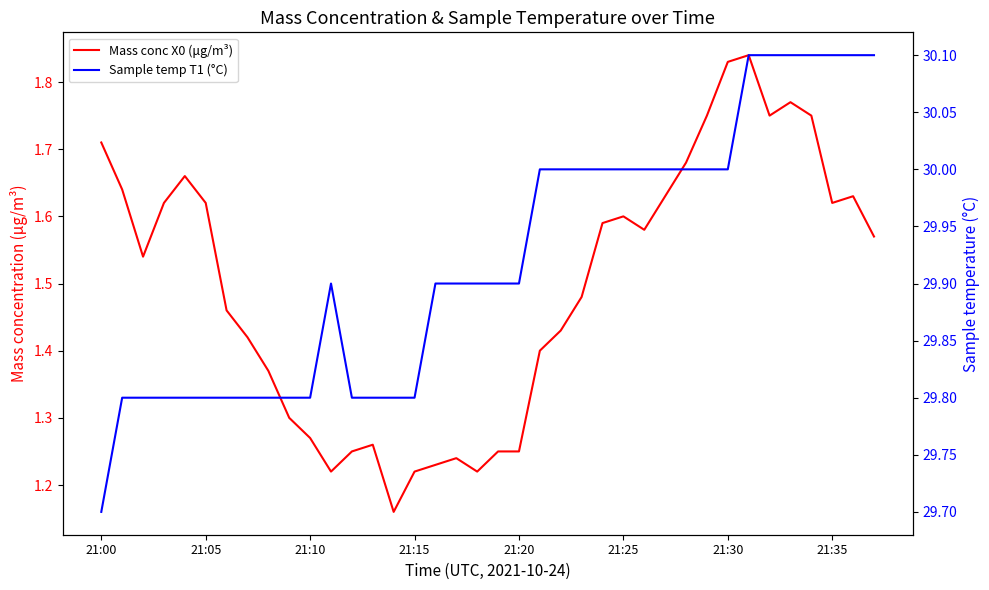

In Mass conc X0 (μg/m³), how many points are higher than both neighbors (excluding endpoints)?

7